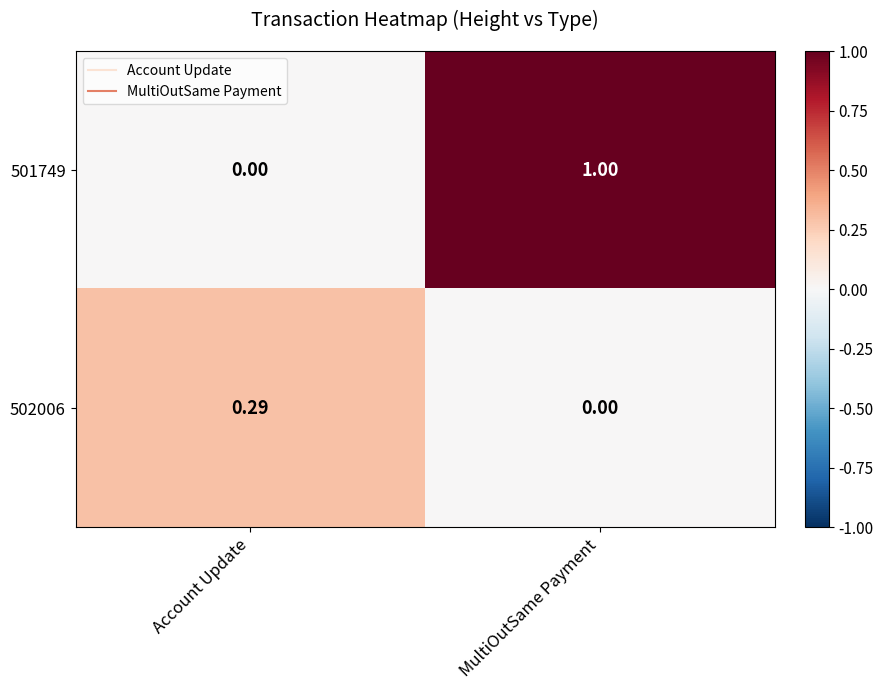

List the labels in order of 502006 value, largest first.

Account Update, MultiOutSame Payment